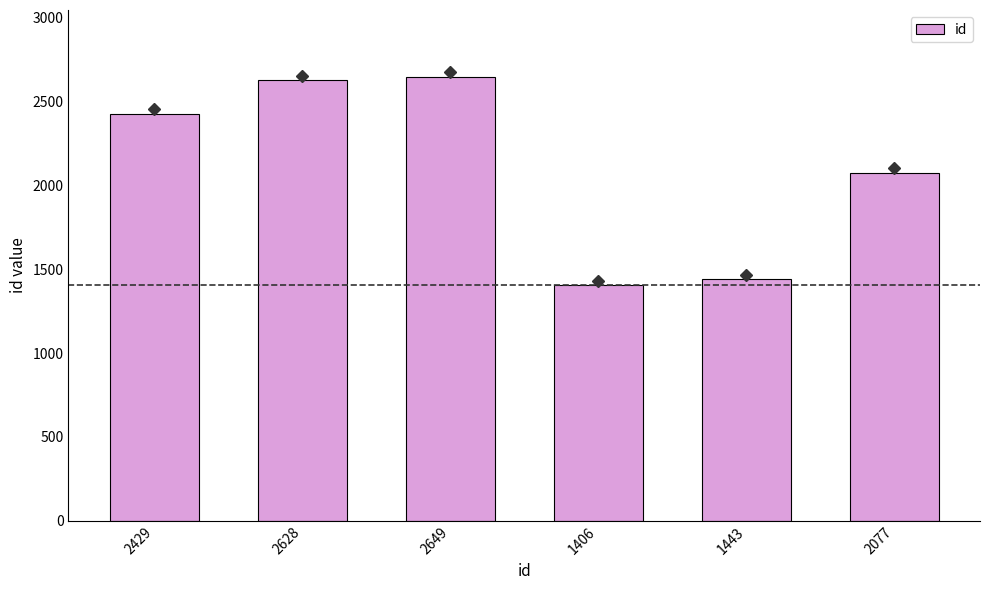

What is the change in value from 1406 to 1443?

+37